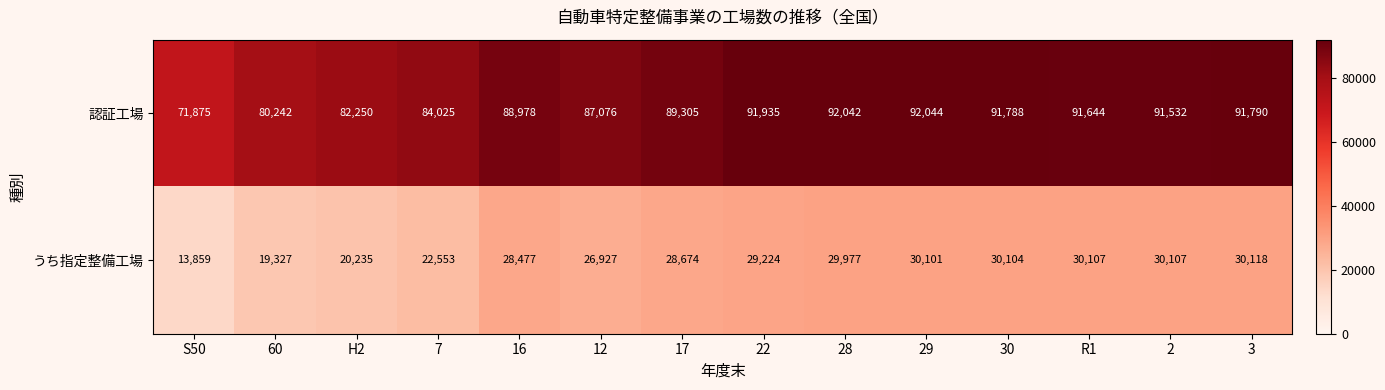

Is it true that うち指定整備工場 equals 29977 at 28?

True